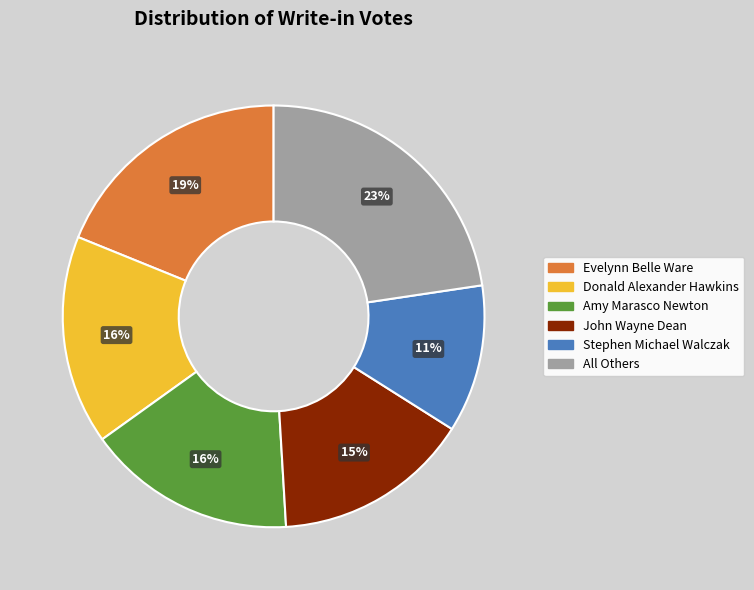

To the nearest percent, what is the difference between the Evelynn Belle Ware and John Wayne Dean slice percentages?

4%